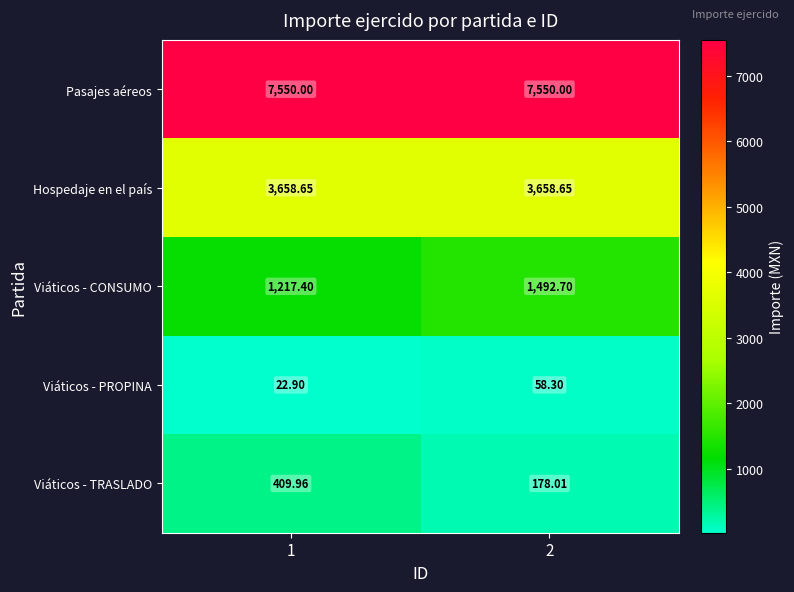

What is the total value across all series at 2?

12937.7